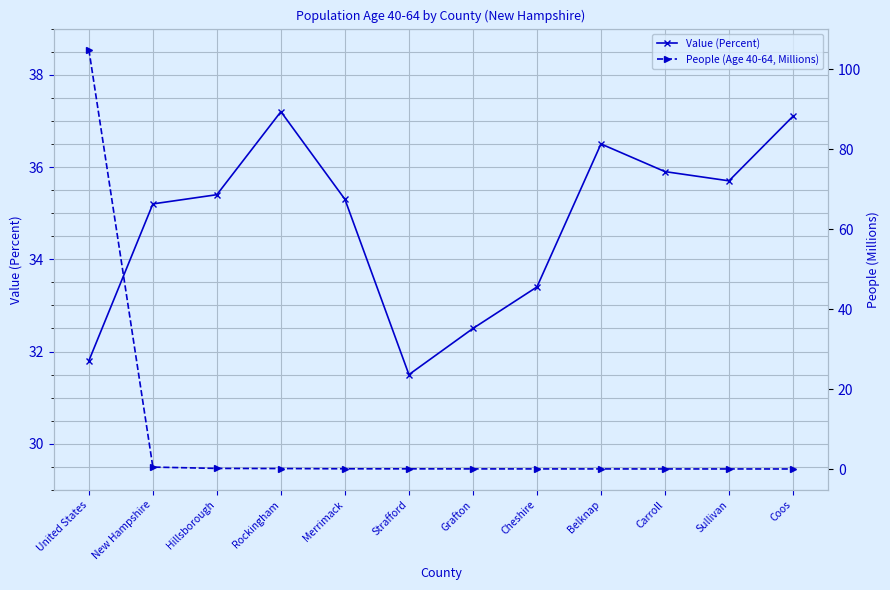

What is the sum of all Value (Percent) values?

417.5